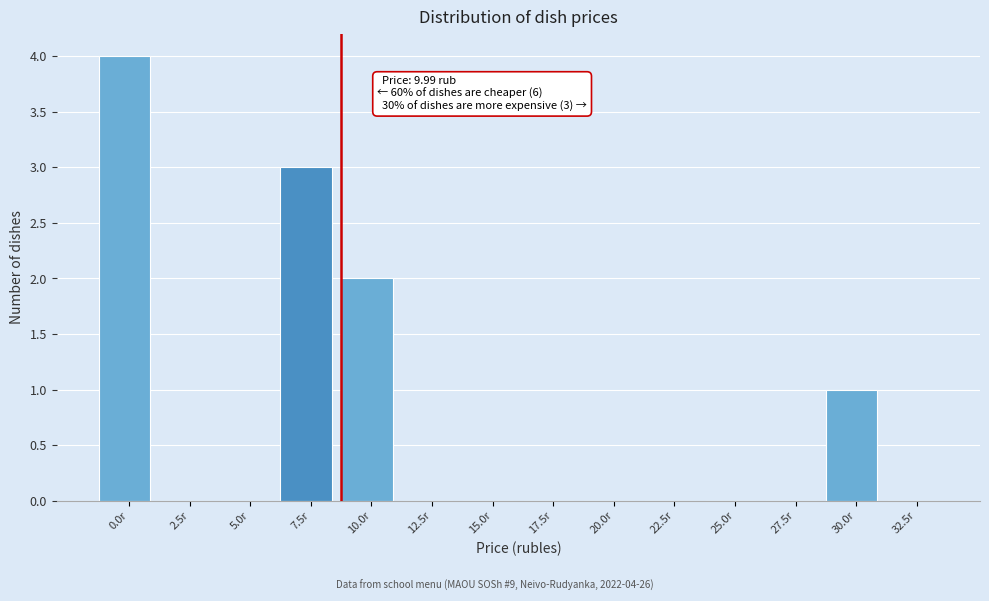

Reading right to left, what are all the values shown in this chart?

32.5r=0	30.0r=1	27.5r=0	25.0r=0	22.5r=0	20.0r=0	17.5r=0	15.0r=0	12.5r=0	10.0r=2	7.5r=3	5.0r=0	2.5r=0	0.0r=4